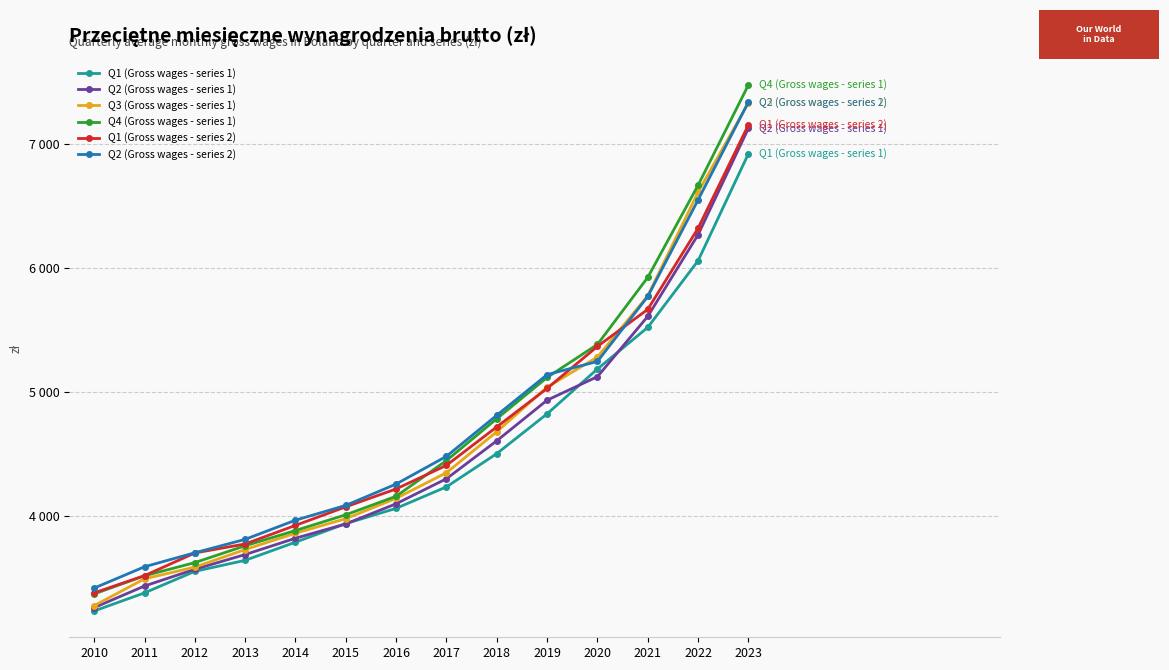

What is the maximum value for Q4 (Gross wages - series 1)?

7480.3